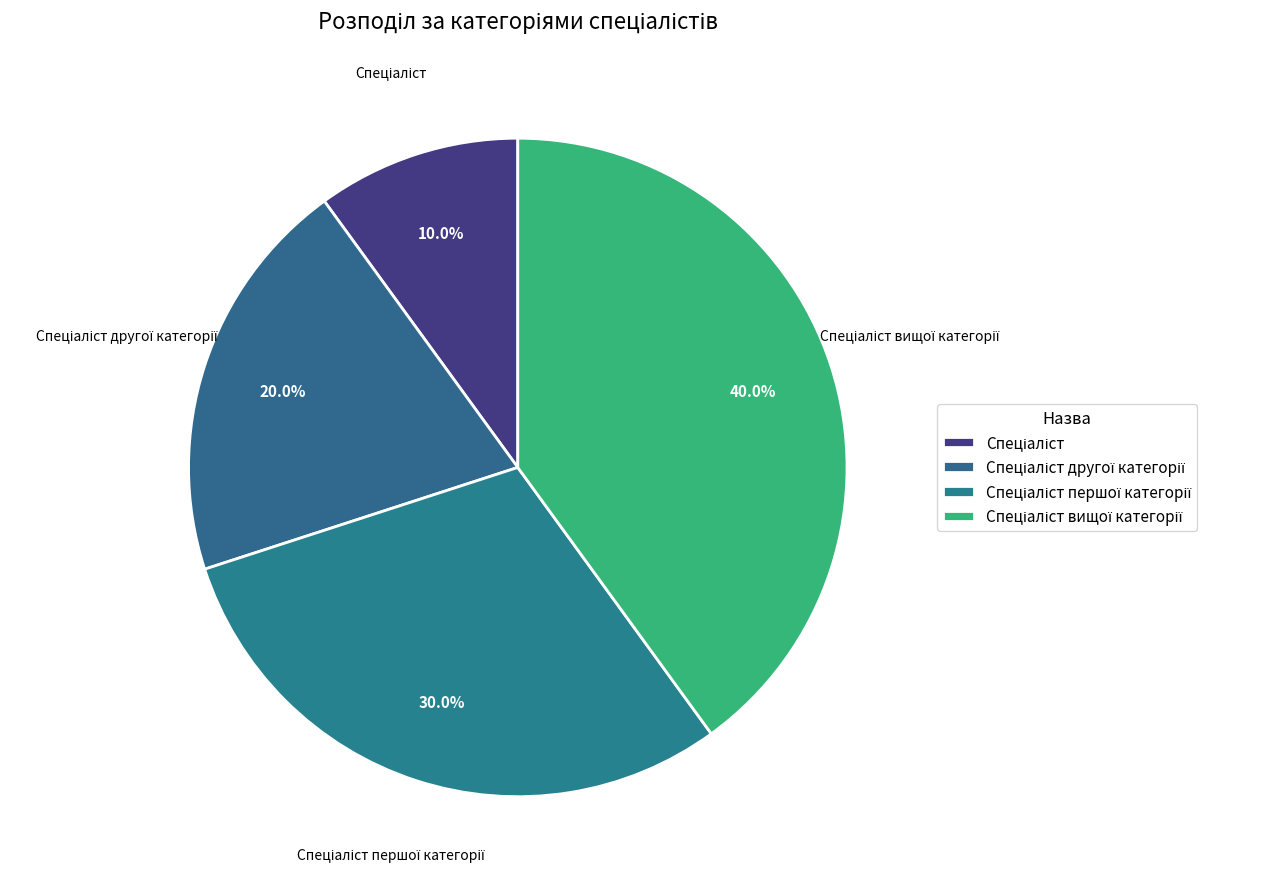

To the nearest percent, what is the combined percentage of Спеціаліст вищої категорії and Спеціаліст другої категорії?

60%